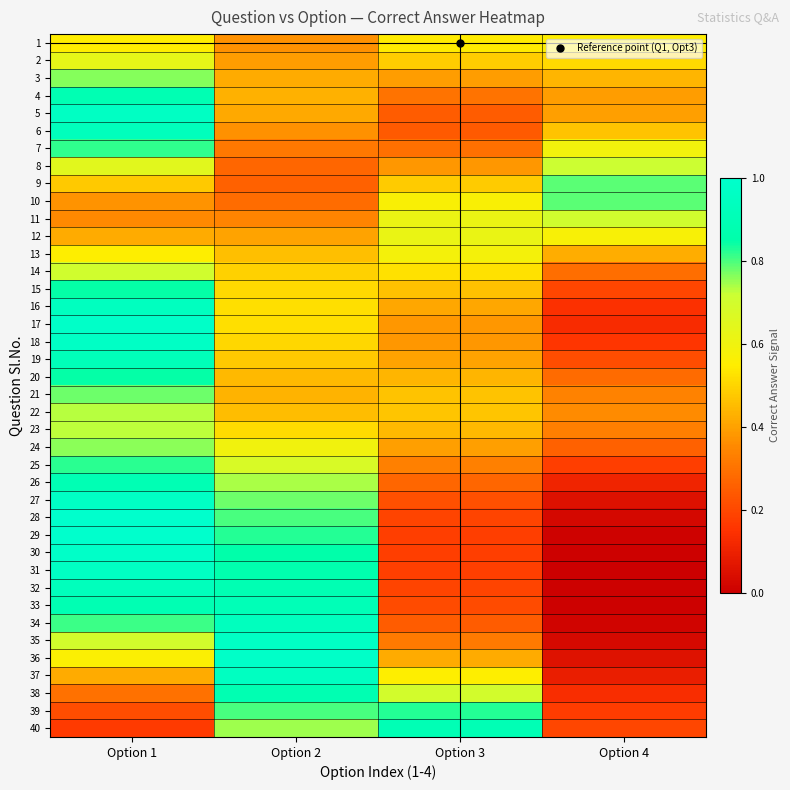

Which series has the largest range (max minus min)?

29